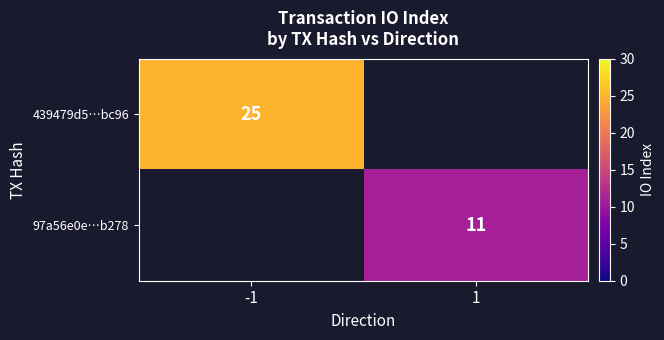

The value of 439479d5…bc96 at -1 is 39. True or false?

False